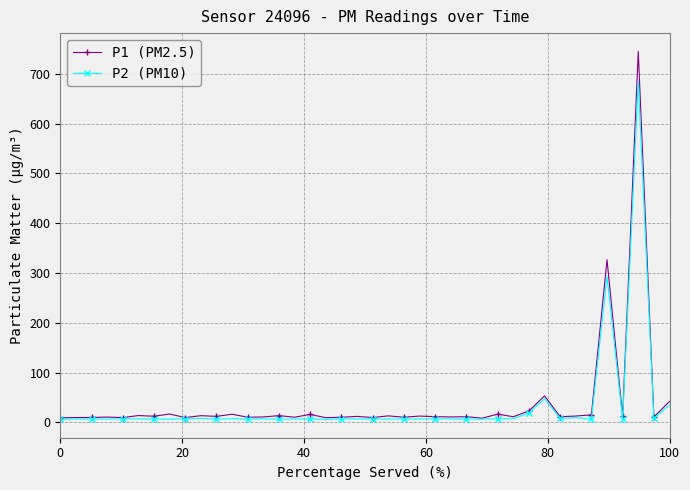

Which series has the largest total across all categories?

P1 (PM2.5)